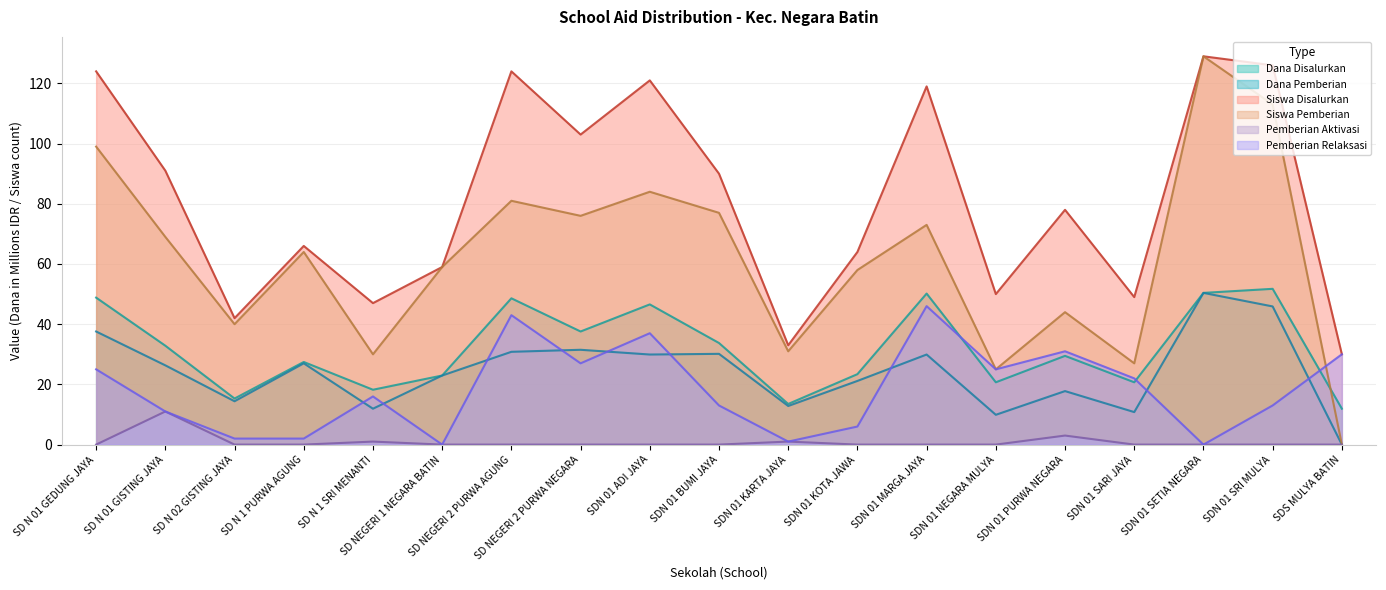

What position from the left is SDN 01 PURWA NEGARA?

15